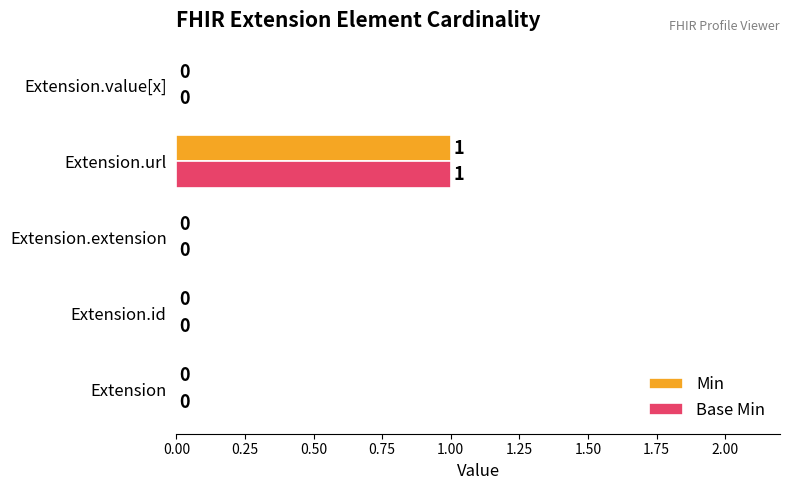

What is the maximum value for Base Min?

1